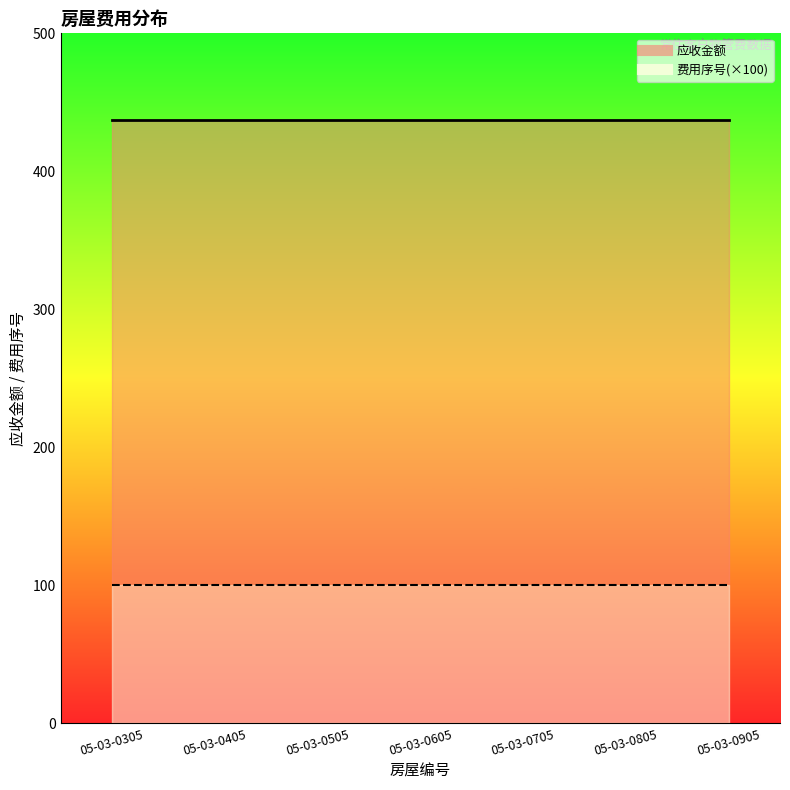

Which series has the largest total across all categories?

应收金额_line